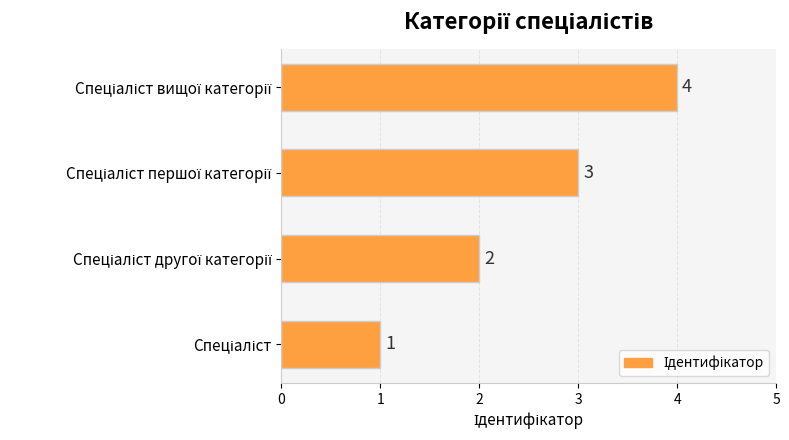

What is the maximum value shown in the chart?

4